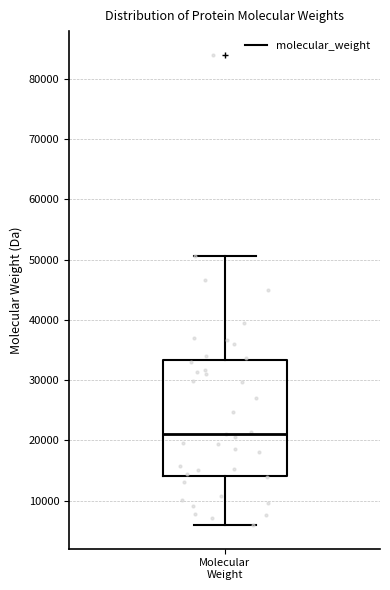

Transcribe this box plot: give where the median line is, the range the box spans, and where the two whiskers end, as read against the y-axis. The values are not printed on the chart, so give them approximately, as read against the axis.

median 21000, box 14000 to 33000, whiskers 6000 to 51000